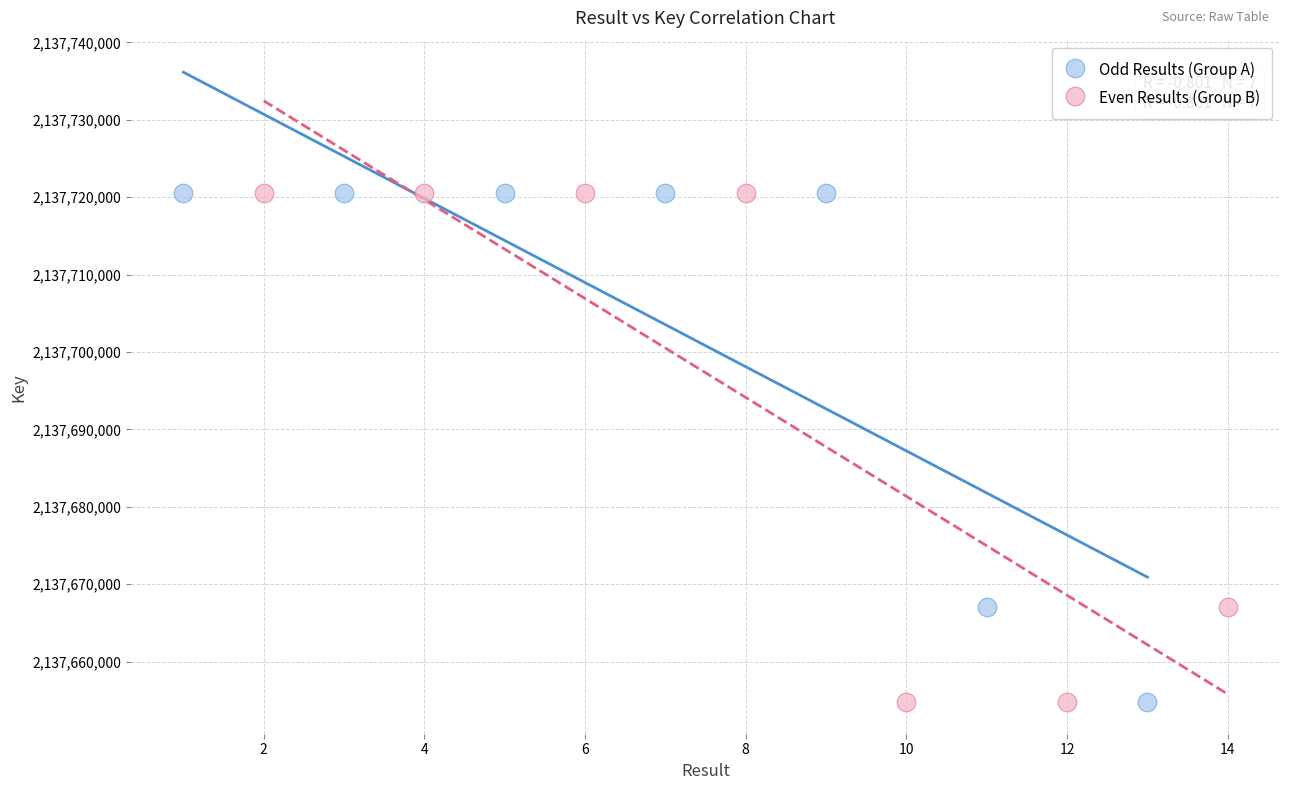

What are all the series names shown in the legend?

Odd Results (Group A), Even Results (Group B)